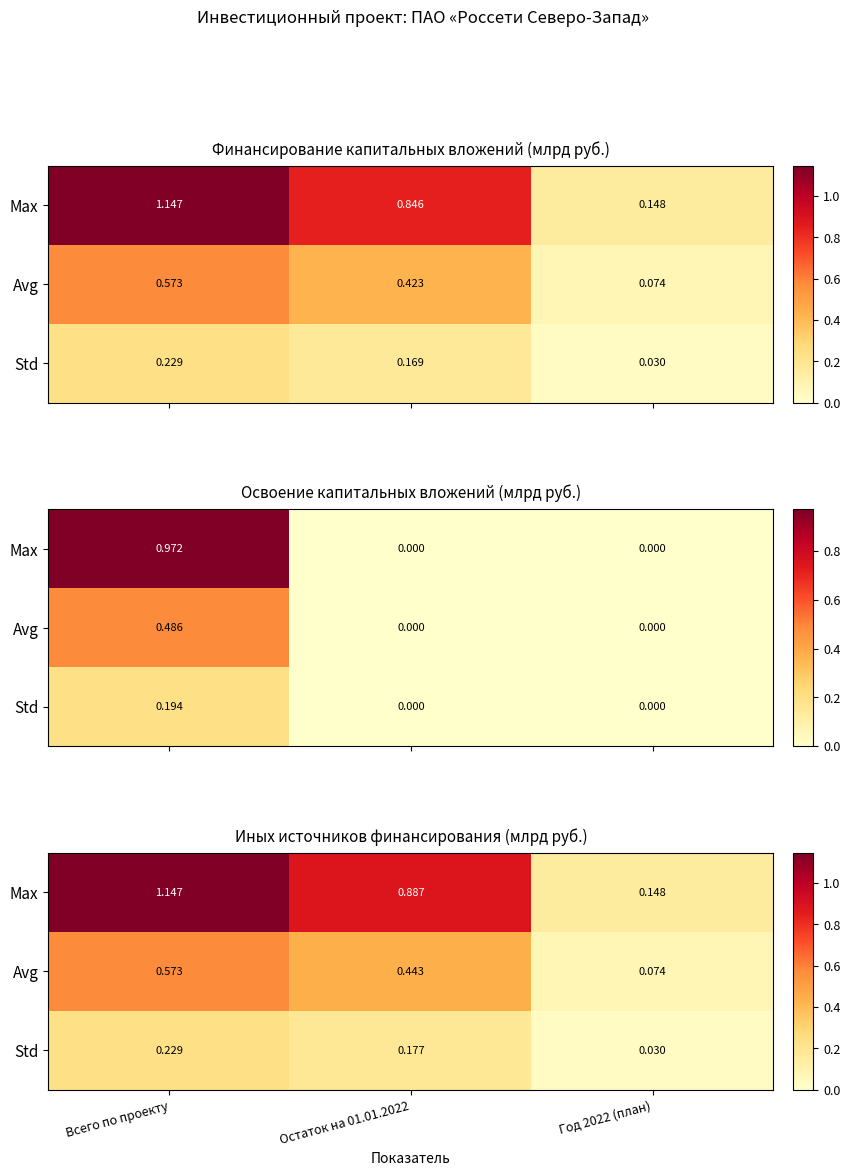

What is the difference between the Std values at Остаток на 01.01.2022 and Всего по проекту?

0.1